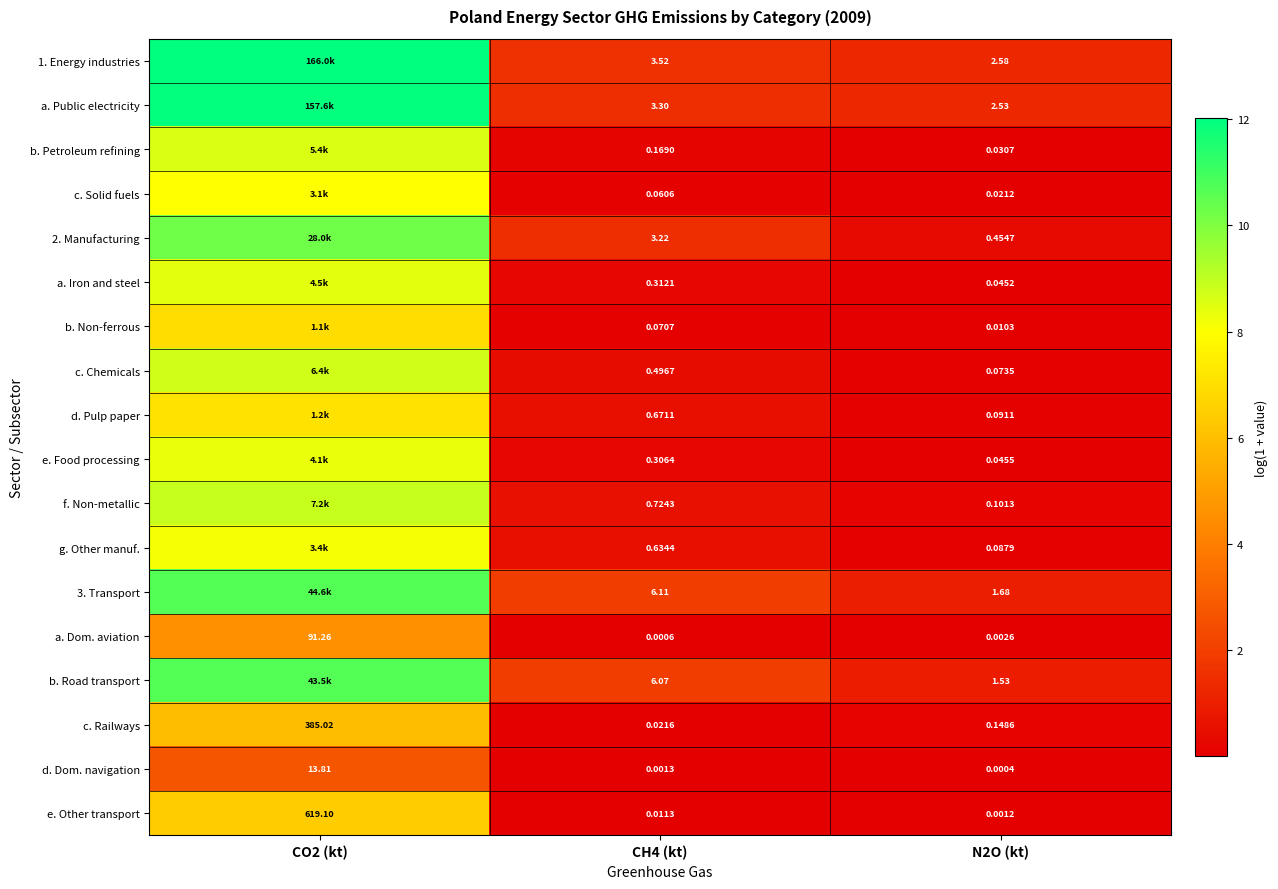

Is the value of f. Non-metallic at CH4 (kt) greater than the value of c. Chemicals at N2O (kt)?

Yes